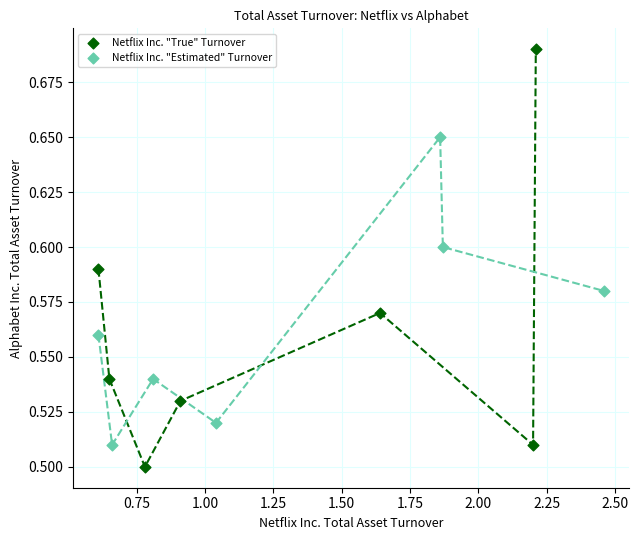

What are all the series names shown in the legend?

Netflix Inc. "True" Turnover, Netflix Inc. "Estimated" Turnover